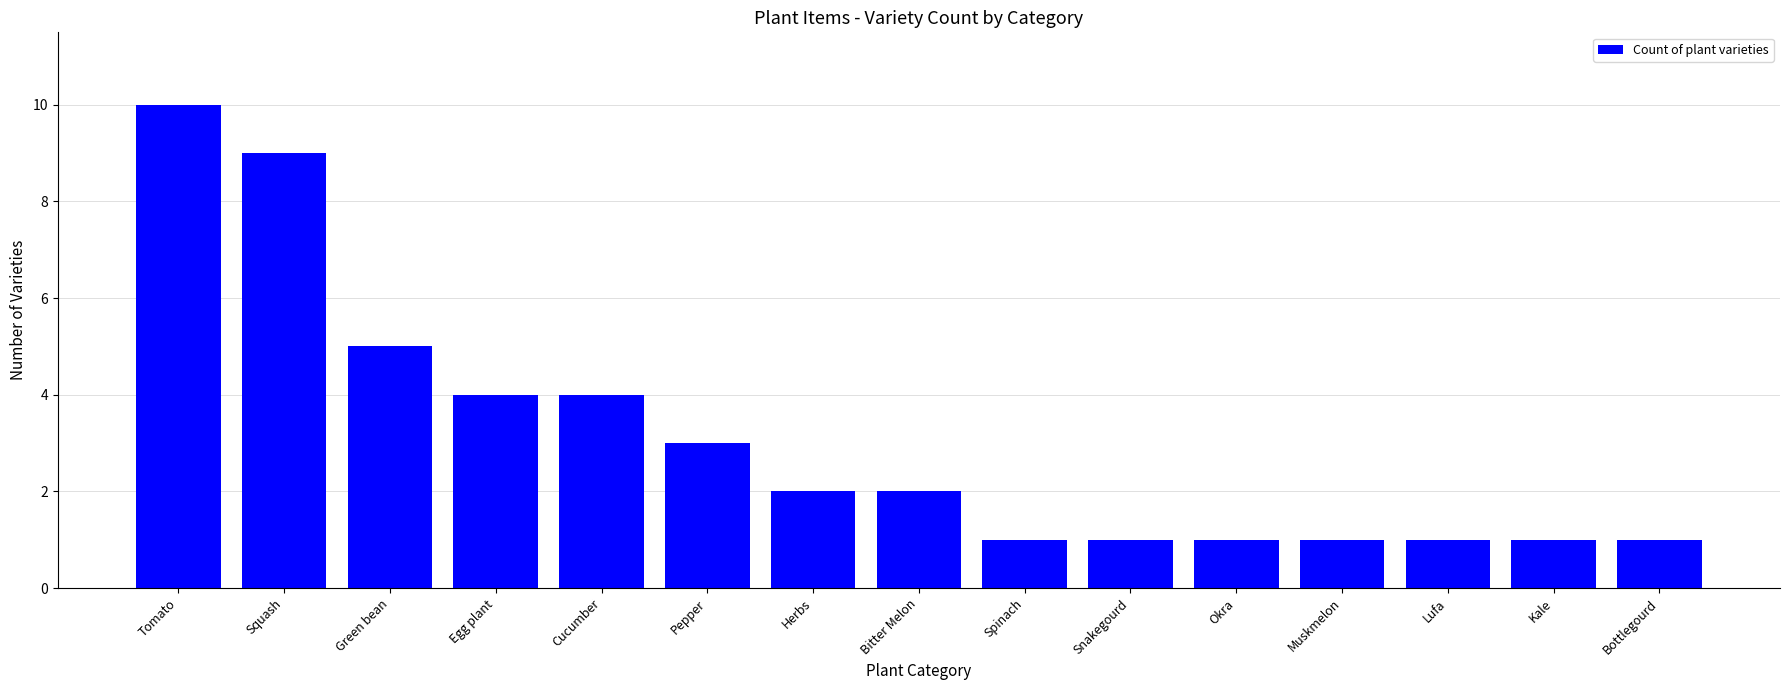

Which category has the highest value across all series?

Tomato